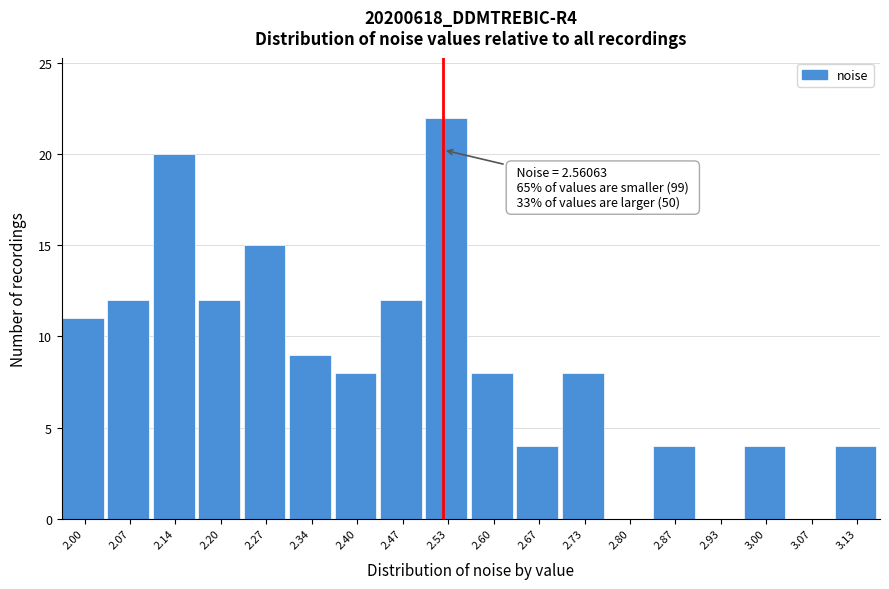

Reading left to right, transcribe all the data shown in this chart.

2.00=11	2.07=12	2.14=20	2.20=12	2.27=15	2.34=9	2.40=8	2.47=12	2.53=22	2.60=8	2.67=4	2.73=8	2.80=0	2.87=4	2.93=0	3.00=4	3.07=0	3.13=4